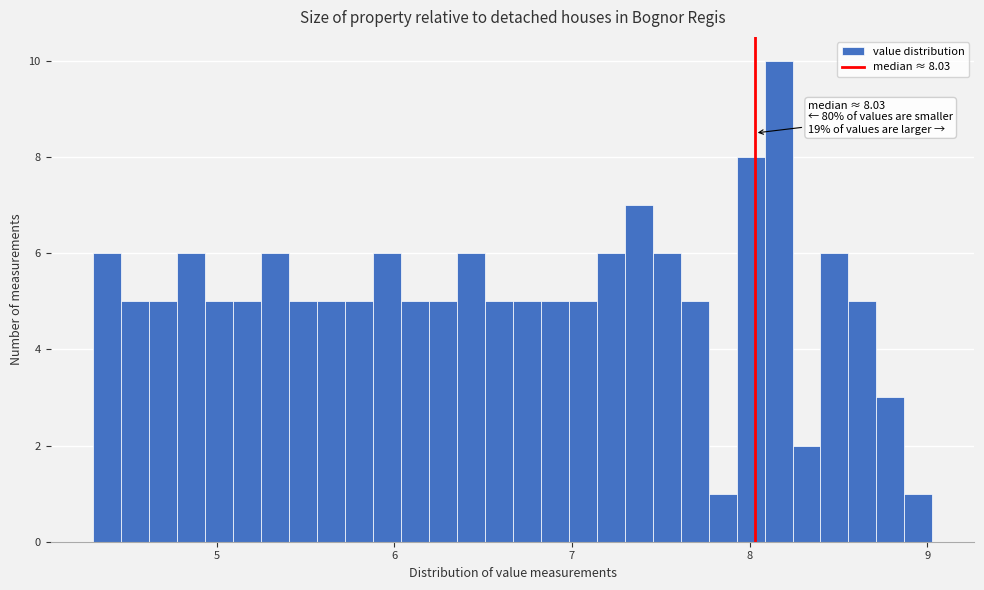

Around what value on the x-axis is the tallest bar? Give the approximate position of its centre, as read against the axis.

8.2